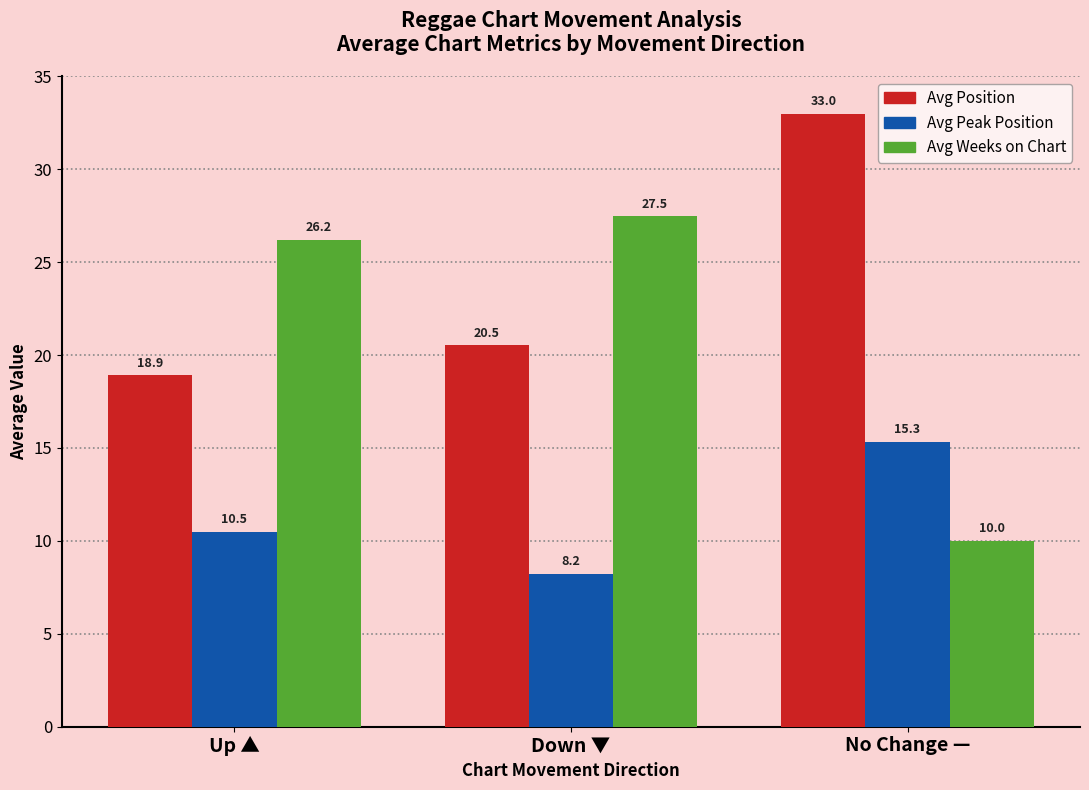

At No Change —, list the series in order from smallest to largest.

Avg Weeks on Chart, Avg Peak Position, Avg Position